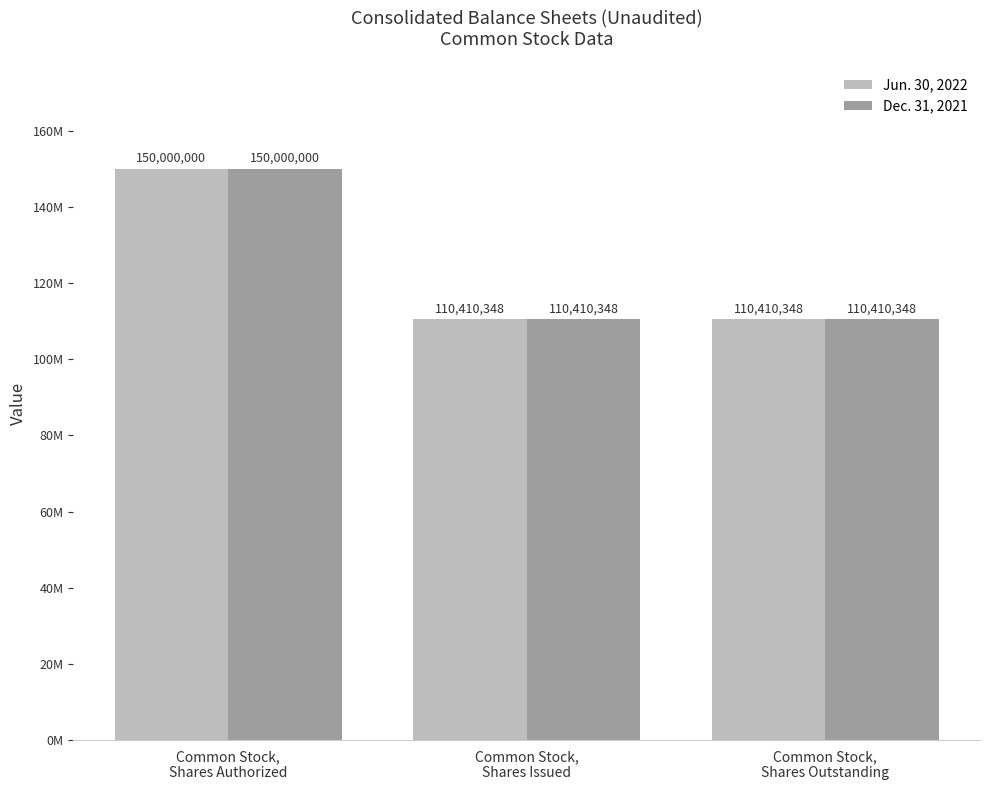

Does the chart contain any negative values?

No